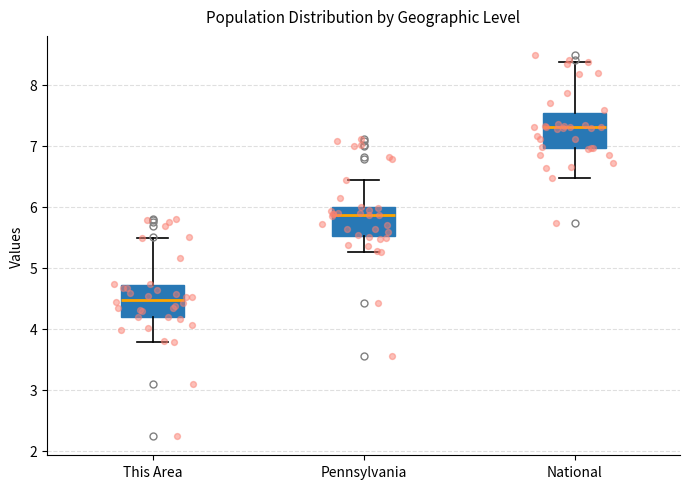

Reading left to right, read every box against the y-axis: the position of its median line, the range the box covers, and the ends of its whiskers. The values are not printed on the chart, so give them approximately, as read against the axis.

This Area: median 4.5, box 4.2 to 4.7, whiskers 3.8 to 5.5
Pennsylvania: median 5.9, box 5.5 to 6.0, whiskers 5.3 to 6.4
National: median 7.3, box 7.0 to 7.5, whiskers 6.5 to 8.4